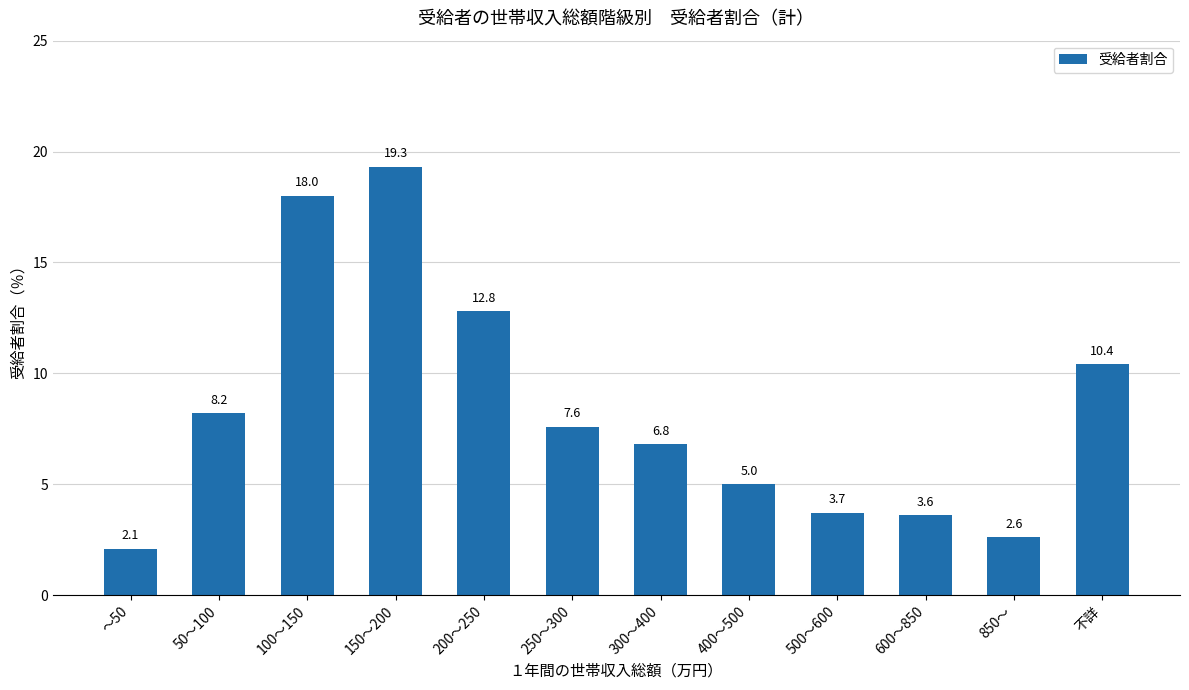

What is the value of the 6th bar from the left?

7.6